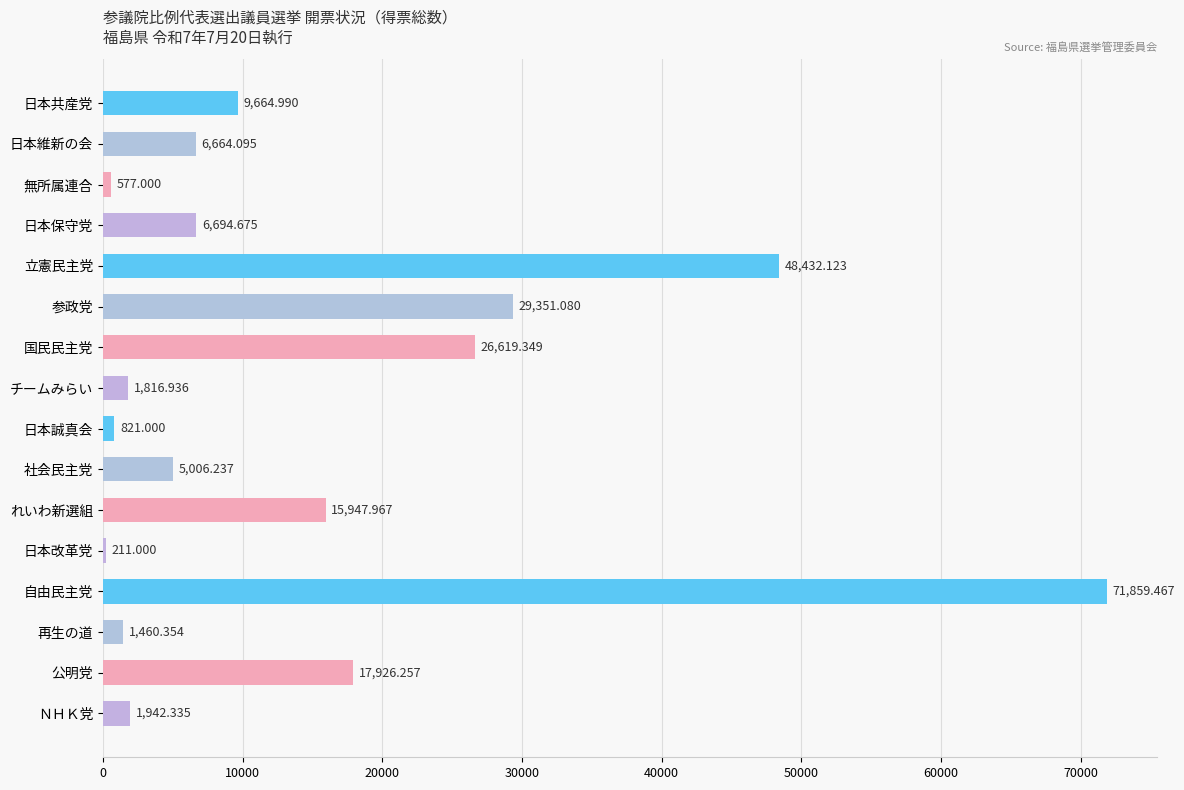

Between 社会民主党 and 参政党, which is larger?

参政党